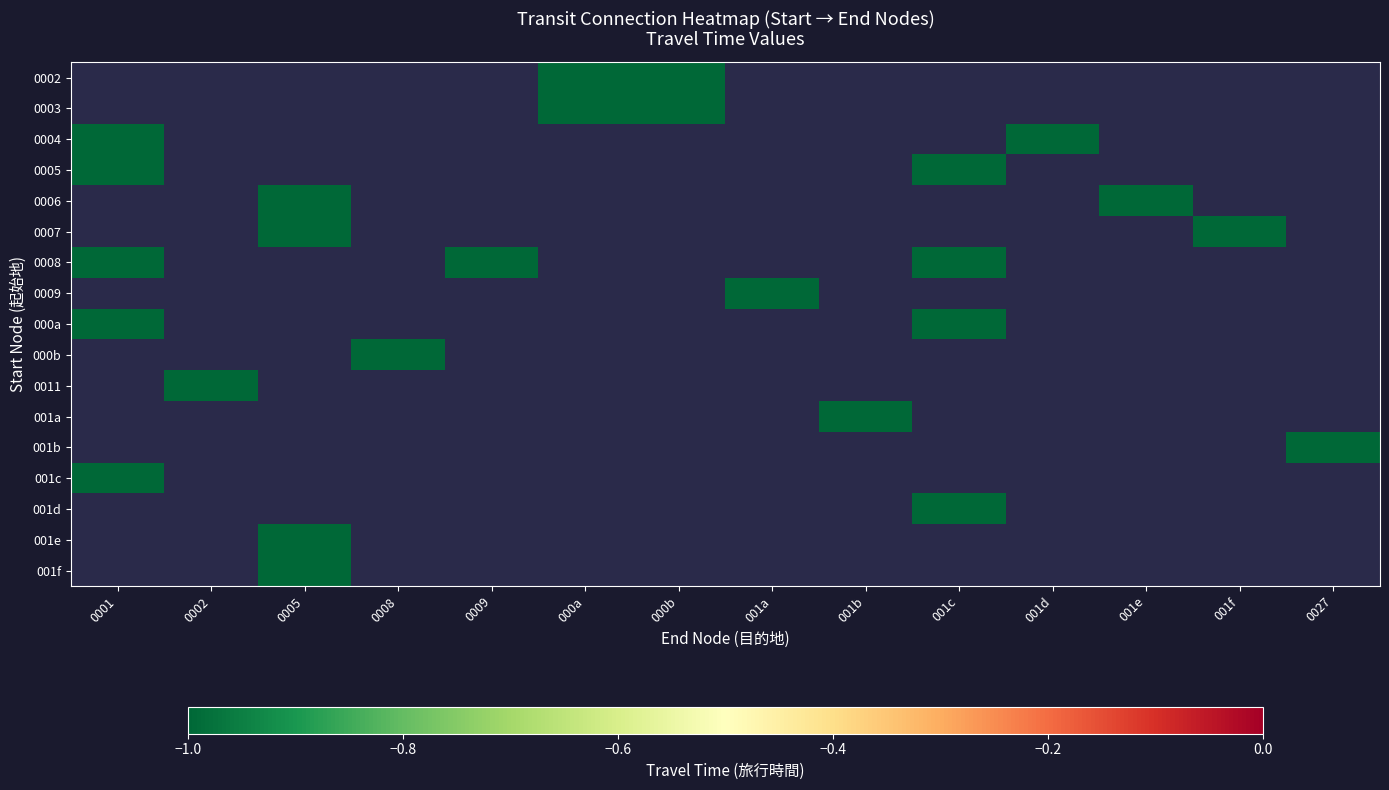

Which label corresponds to the smallest value in the chart?

000a